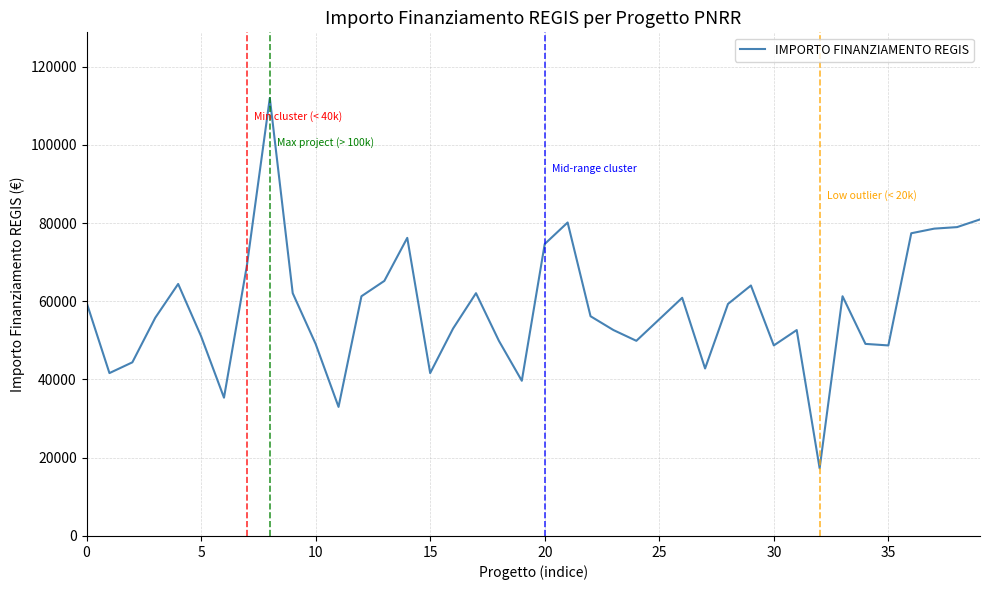

What is the smallest value displayed?

17283.4